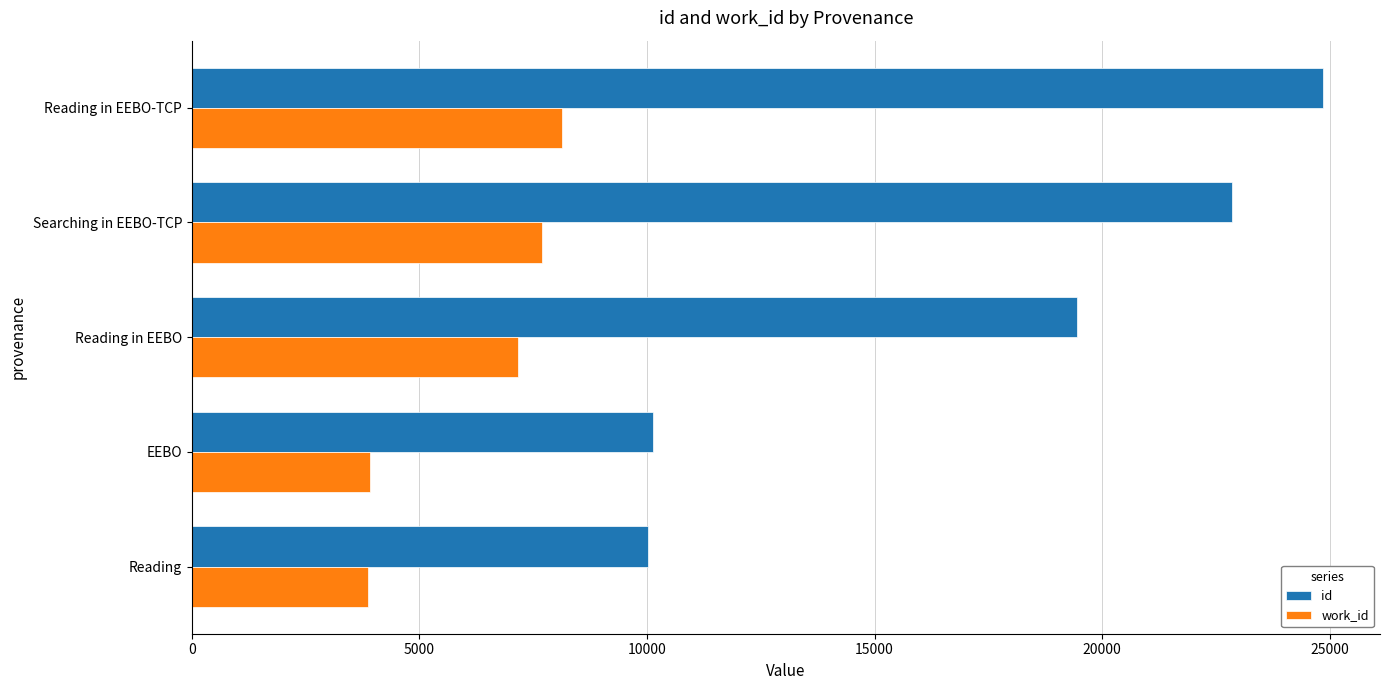

What is the minimum value shown in the chart?

3866